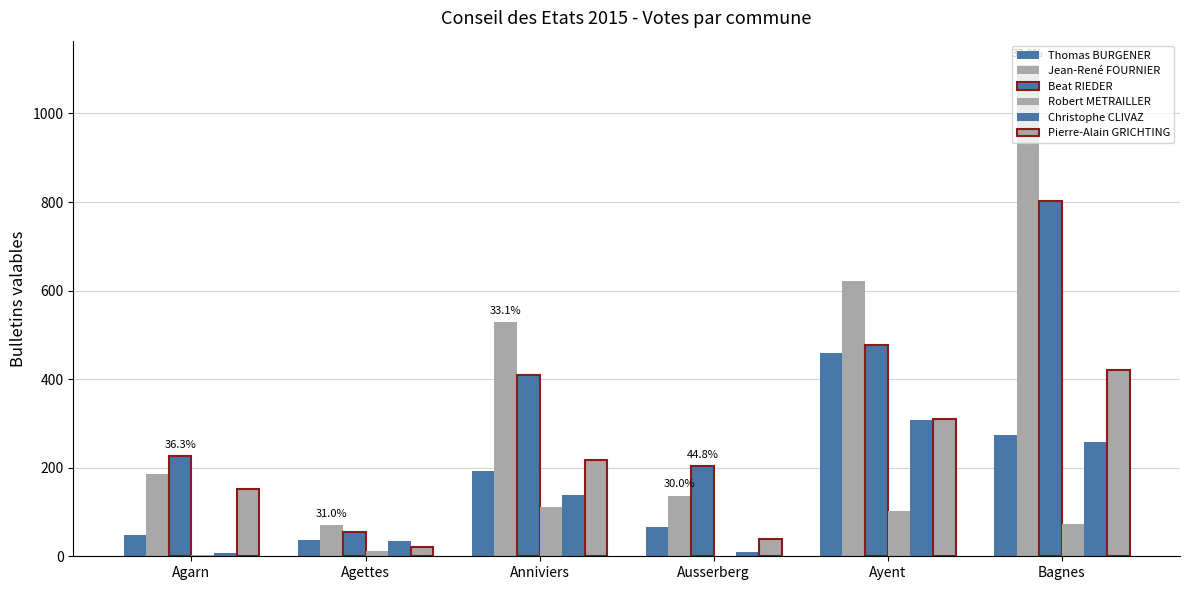

Which series has the largest range (max minus min)?

Jean-René FOURNIER